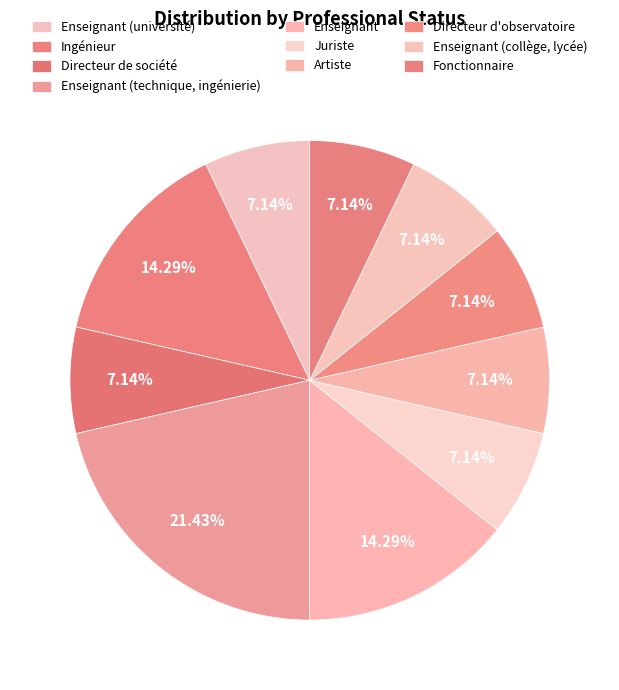

Count the number of slices in the pie.

10